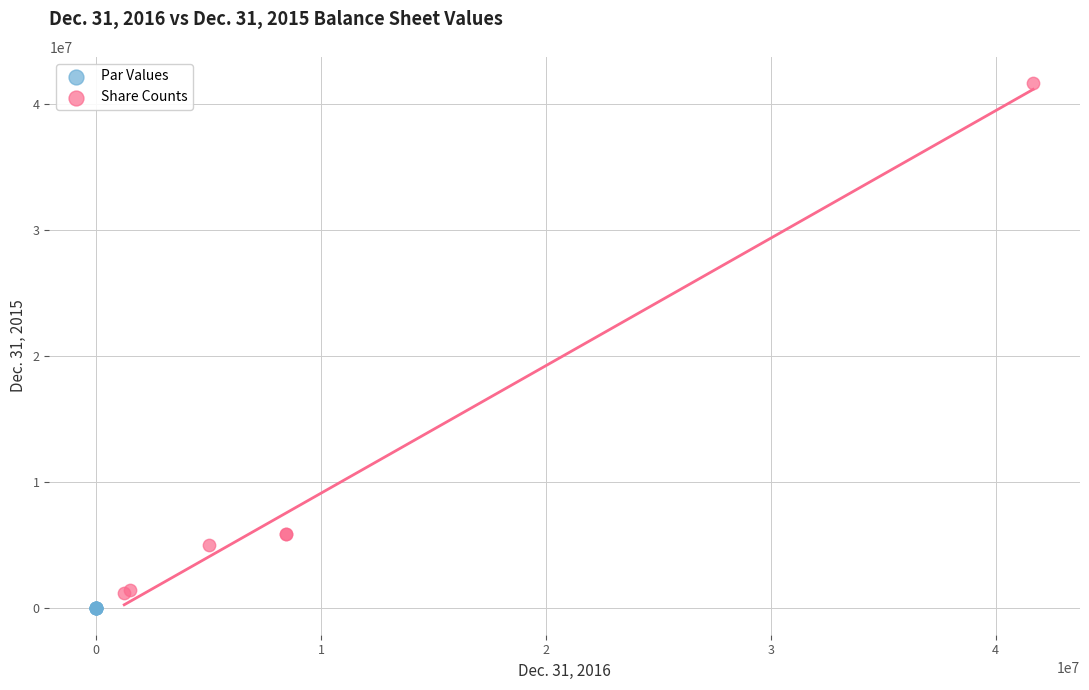

Which series has the largest Y range (max minus min)?

Share Counts